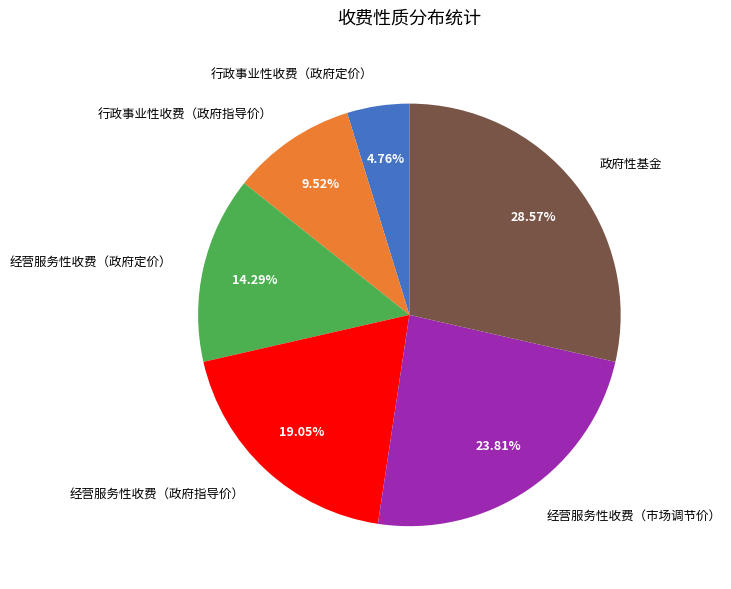

Approximately how many times larger is the value at 行政事业性收费（政府指导价） compared to 行政事业性收费（政府定价）?

2.0